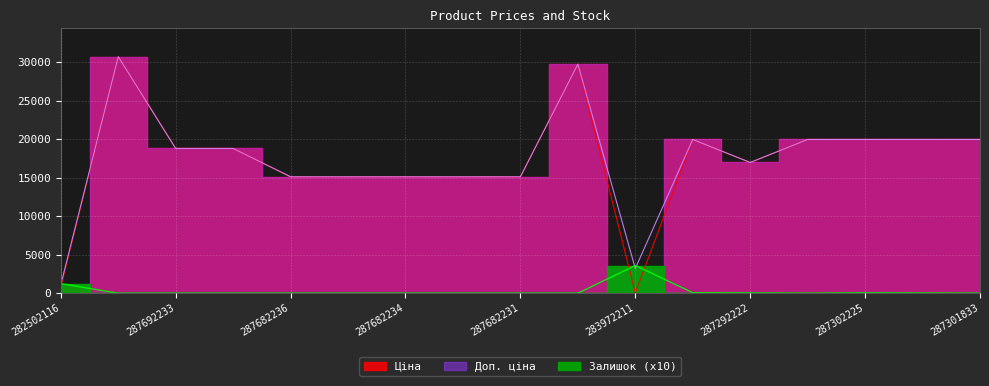

What is the minimum value for Доп. ціна?

1109.2